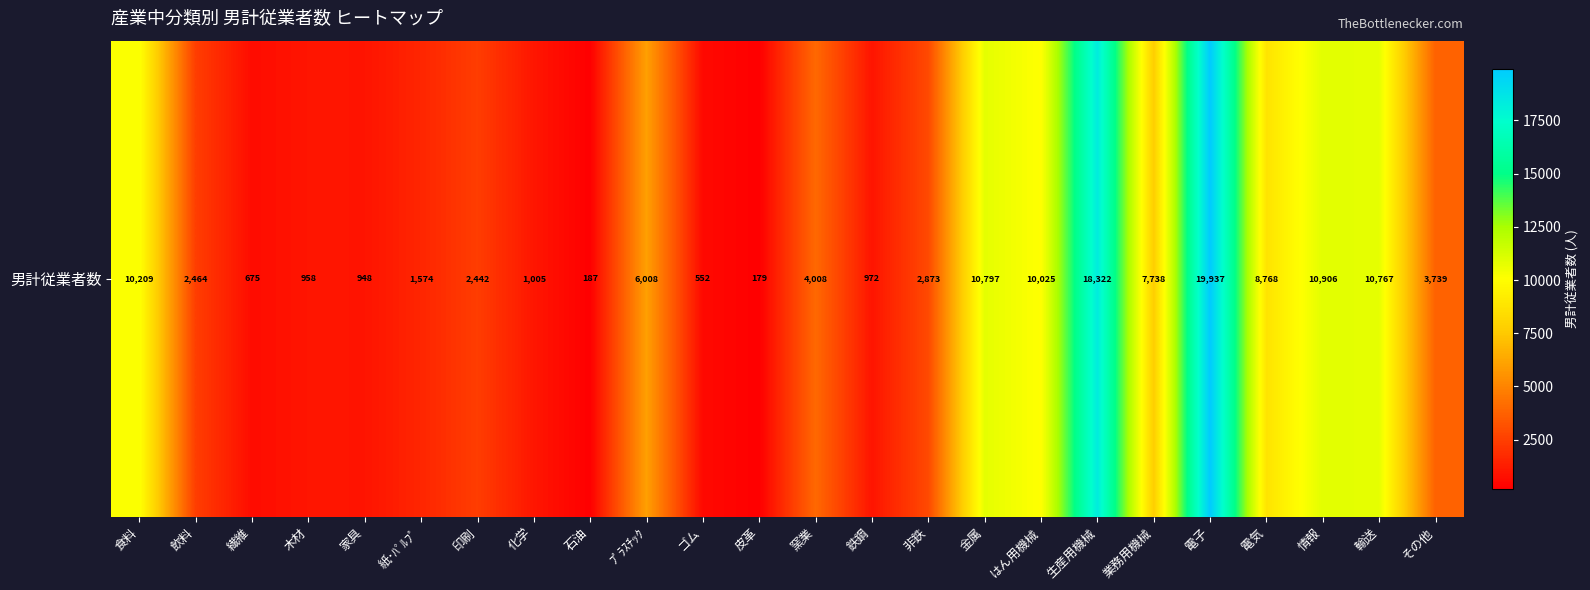

The value at 化学 is 584. True or false?

False